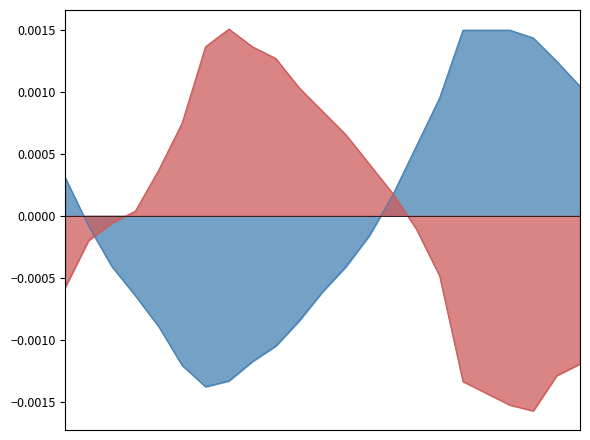

The Humitat (%) series shows 0.0 at 04:00. True or false?

True